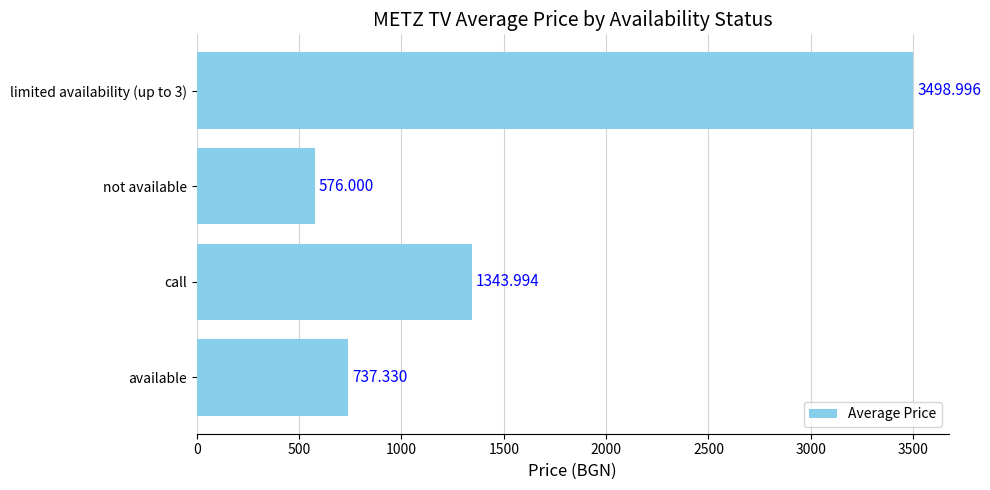

Which category has the lowest value across all series?

not available